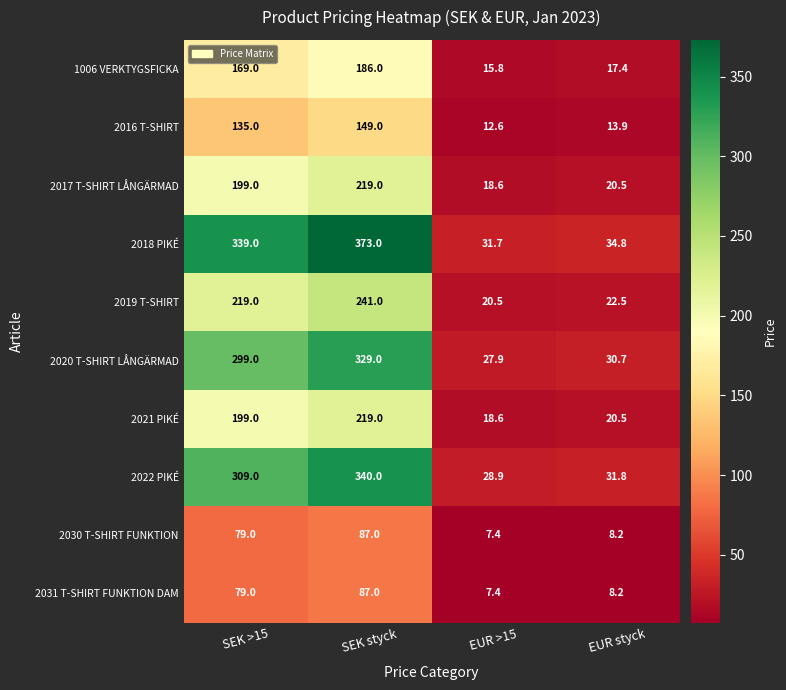

Read the 2019 T-SHIRT value at EUR >15.

20.5